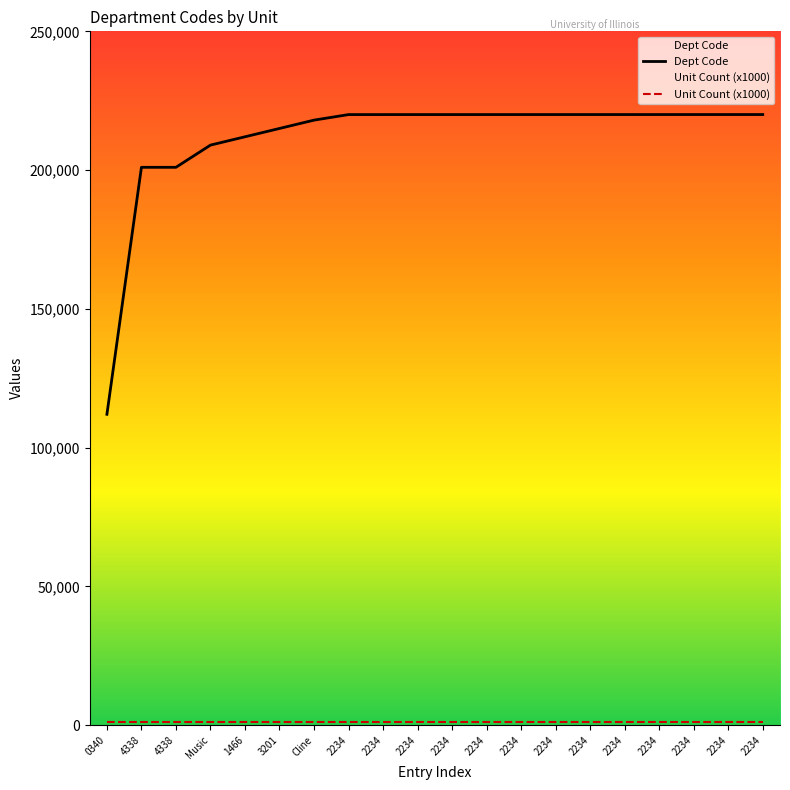

Which category has the highest value in the Dept Code series?

2234